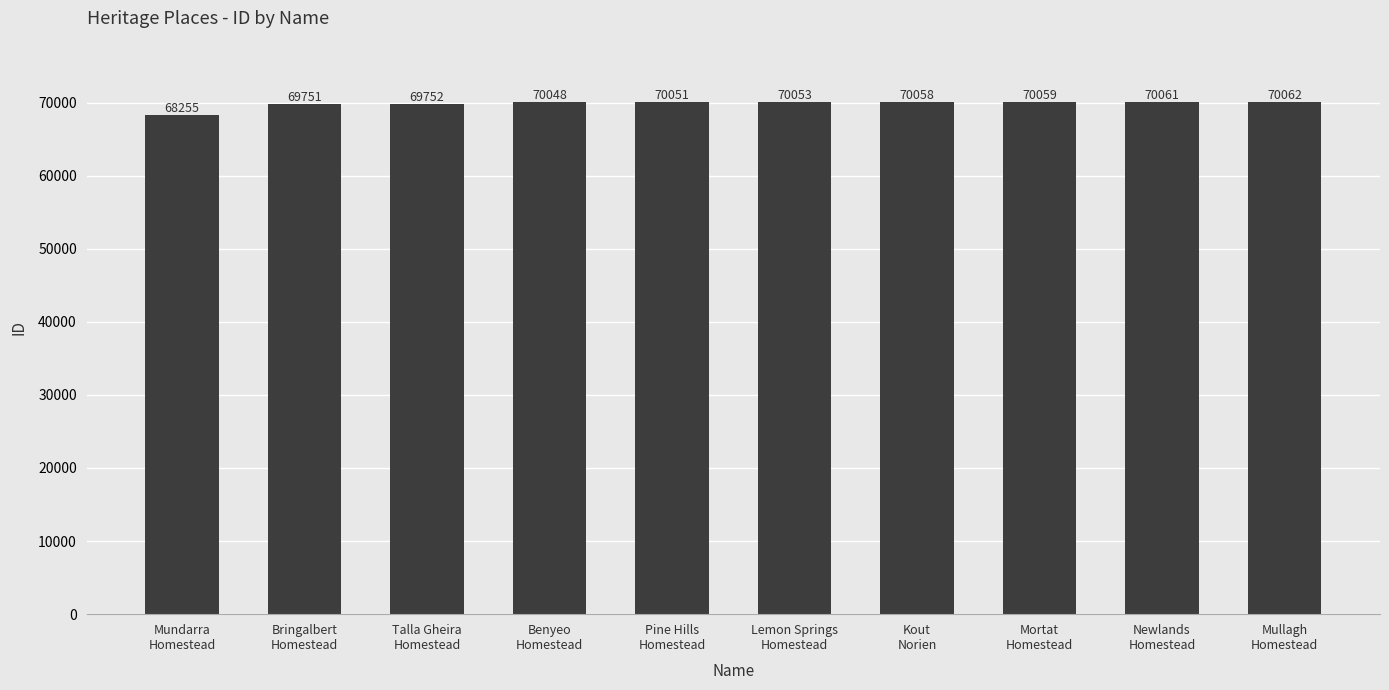

What is the maximum value shown in the chart?

70062